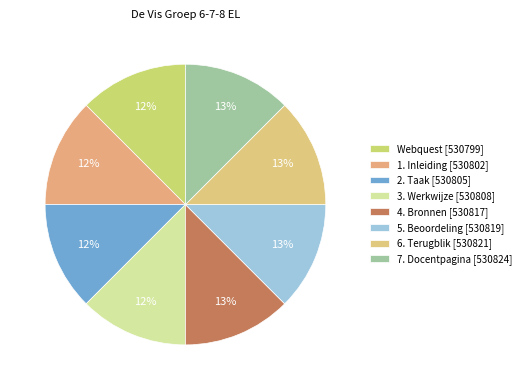

What portion of the pie excludes 2. Taak?

87.5%